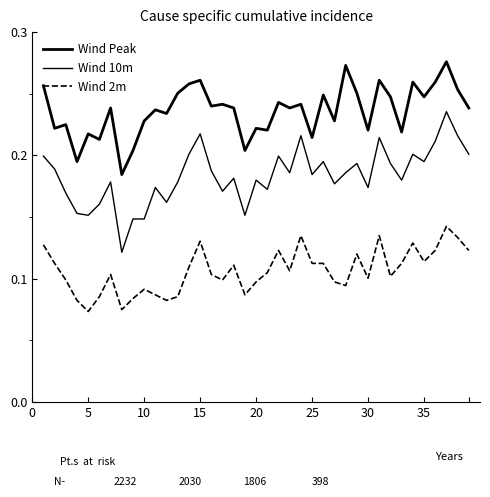

How many lines are shown in the chart?

3